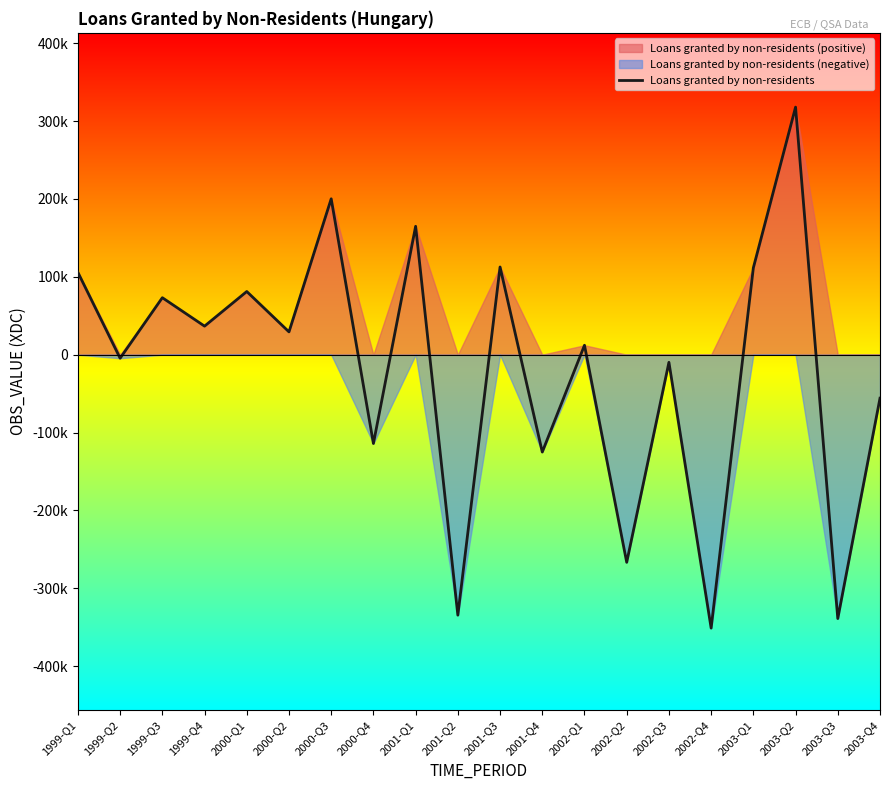

What is the difference between the maximum and second lowest values?

656686